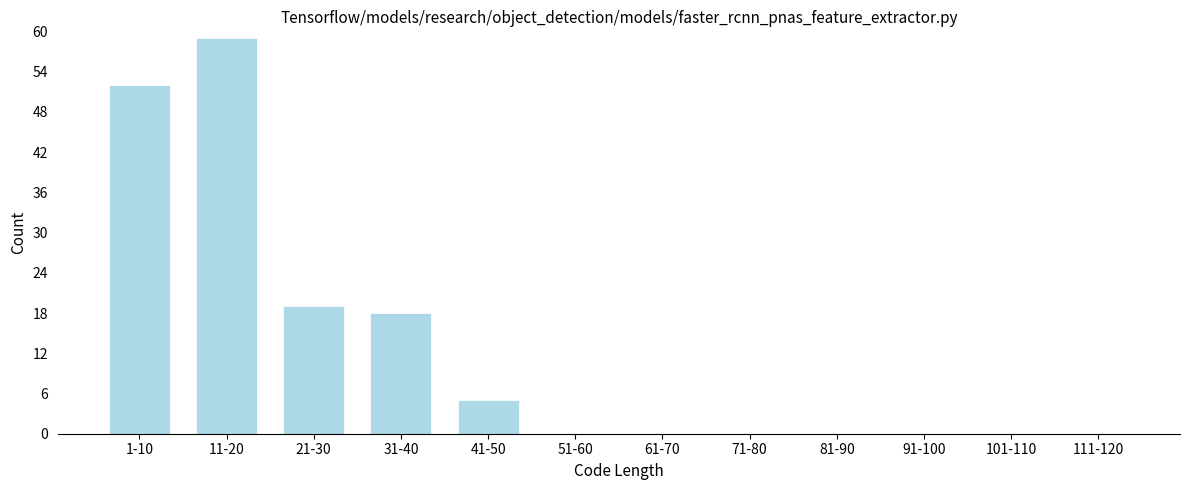

Reading left to right, list all the values displayed in this chart.

1-10=52	11-20=59	21-30=19	31-40=18	41-50=5	51-60=0	61-70=0	71-80=0	81-90=0	91-100=0	101-110=0	111-120=0